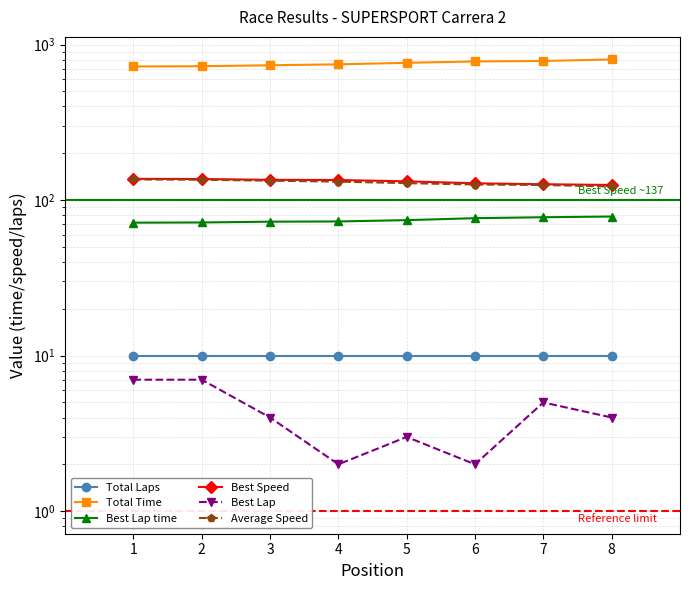

What is the difference between the Best Lap values at 1 and 7?

2.0